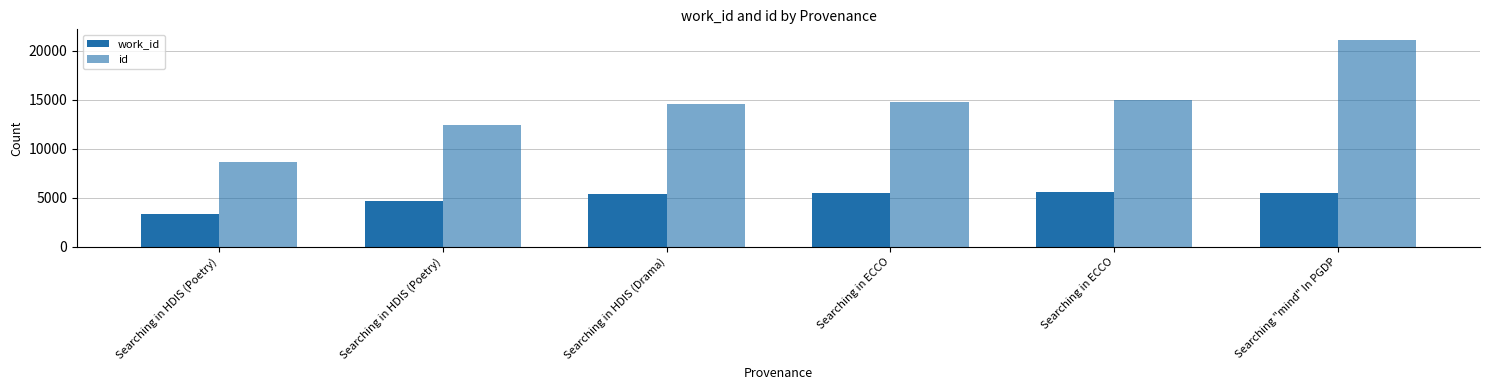

How many groups of bars are there?

6